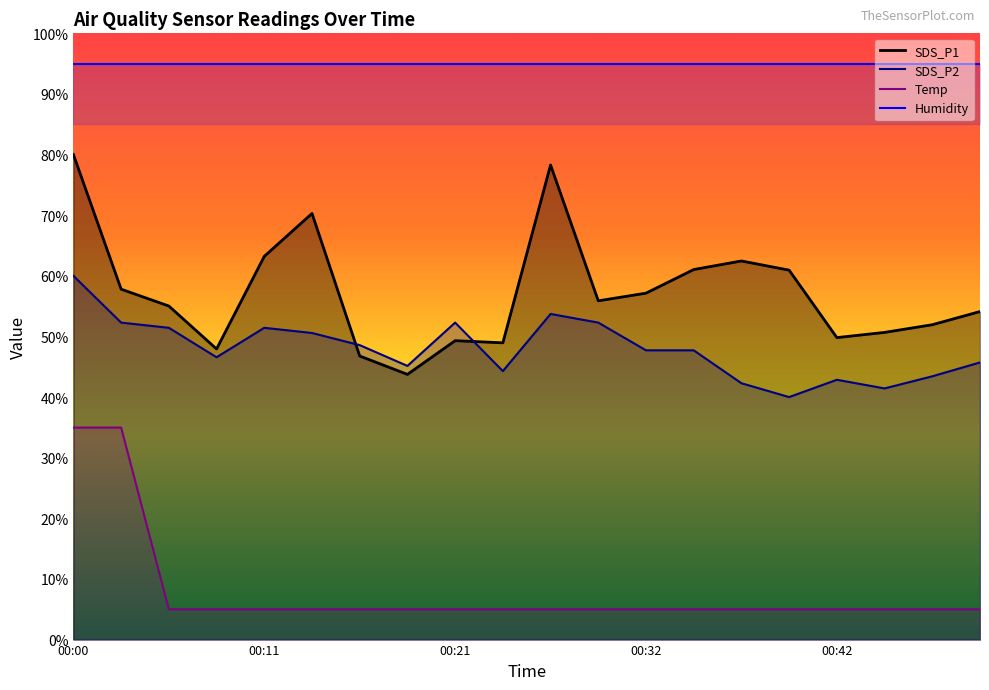

What is the maximum value for SDS_P1?

80.0